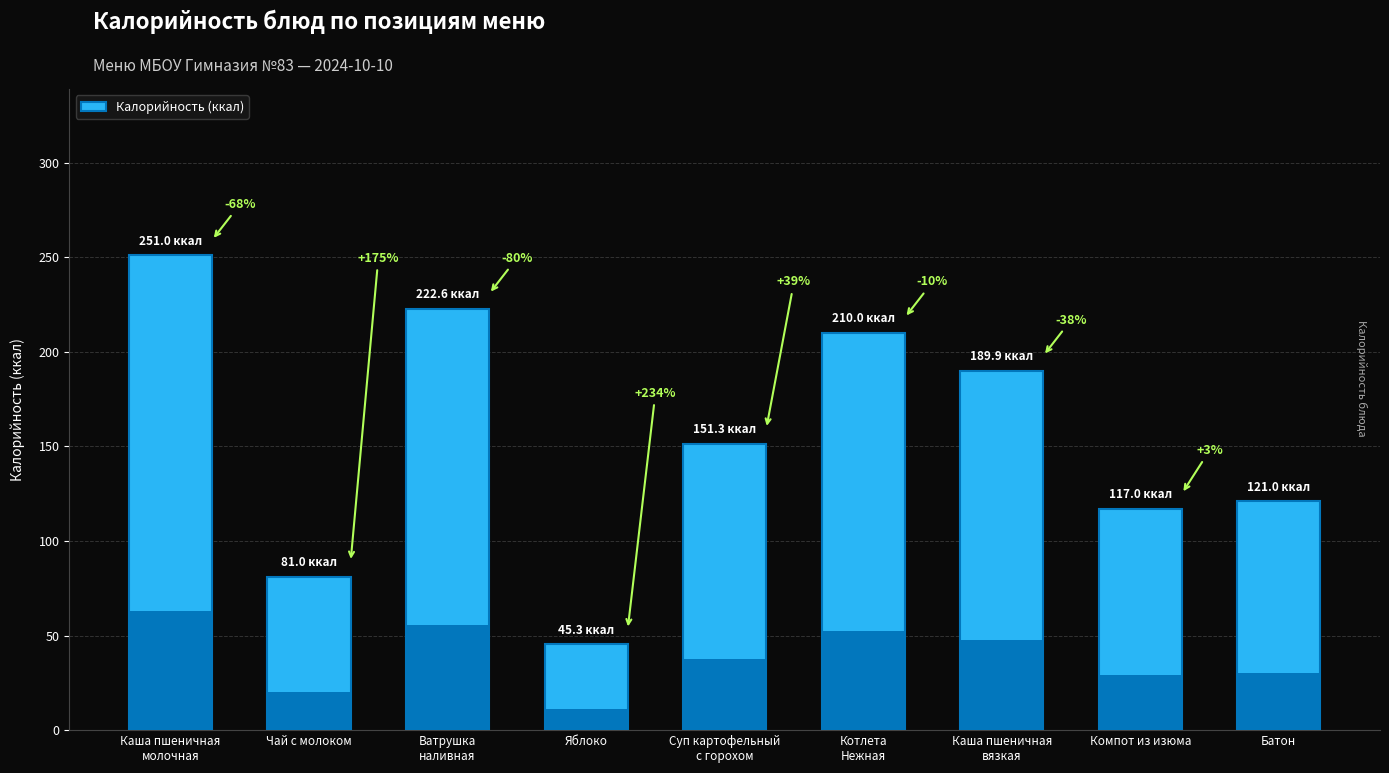

What position from the left is Батон?

9